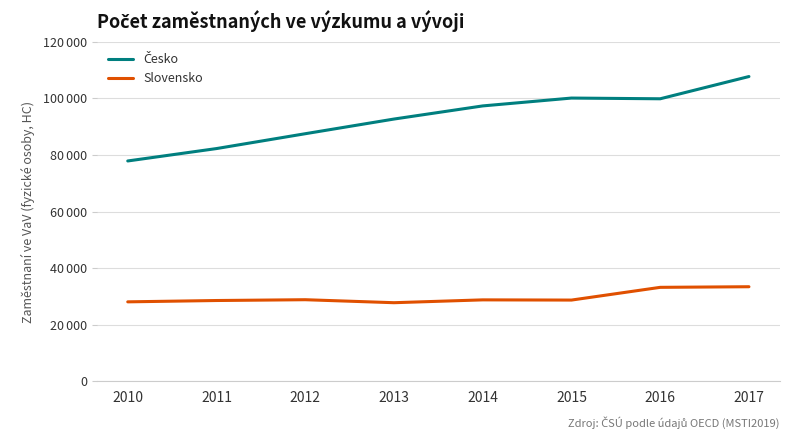

Rank the categories by Slovensko value from lowest to highest.

2013, 2010, 2011, 2015, 2014, 2012, 2016, 2017